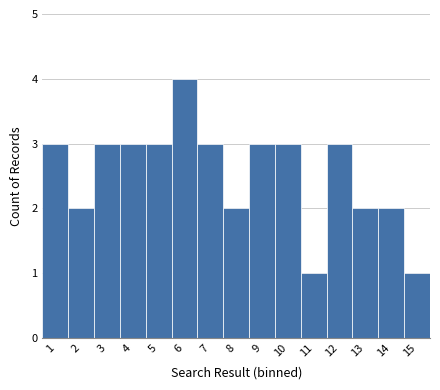

Reading left to right, what are all the values shown in this chart?

3	2	3	3	3	4	3	2	3	3	1	3	2	2	1